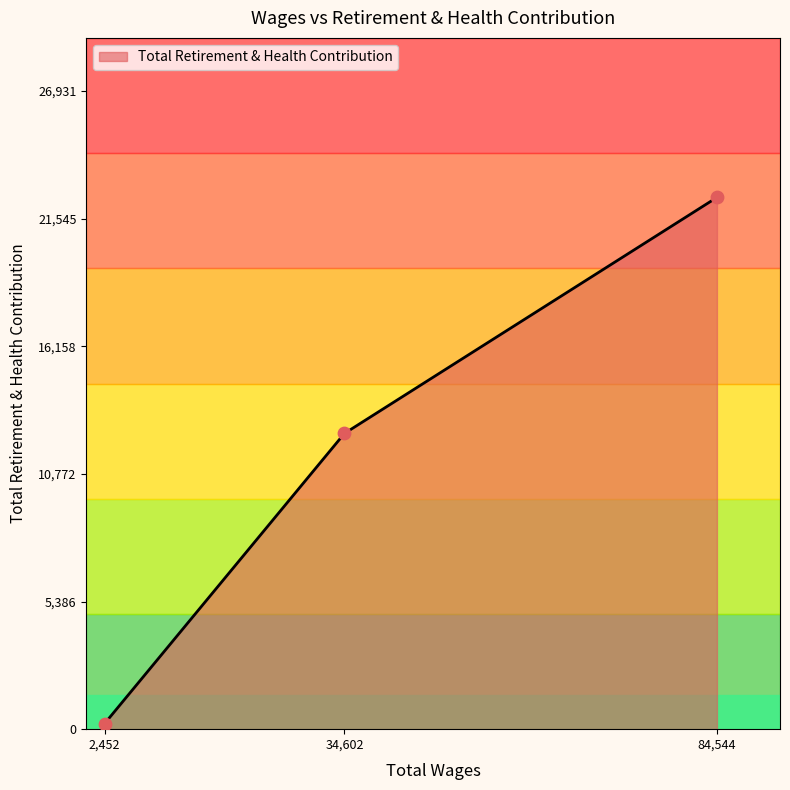

The value of Total Retirement & Health Contribution at 34,602 is 5195. True or false?

False